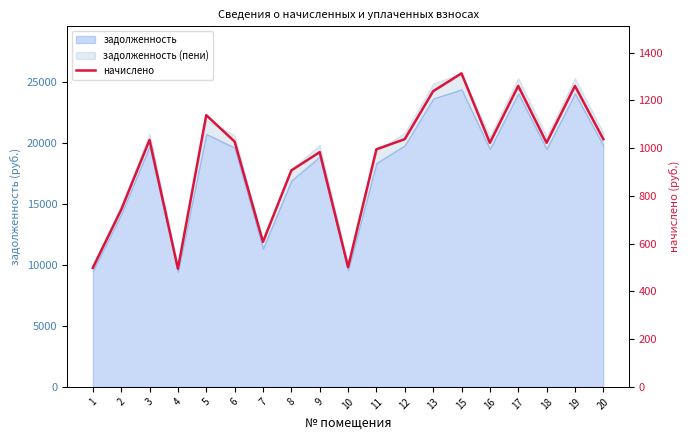

True or false: the data has more than 2 interior local peaks.

True